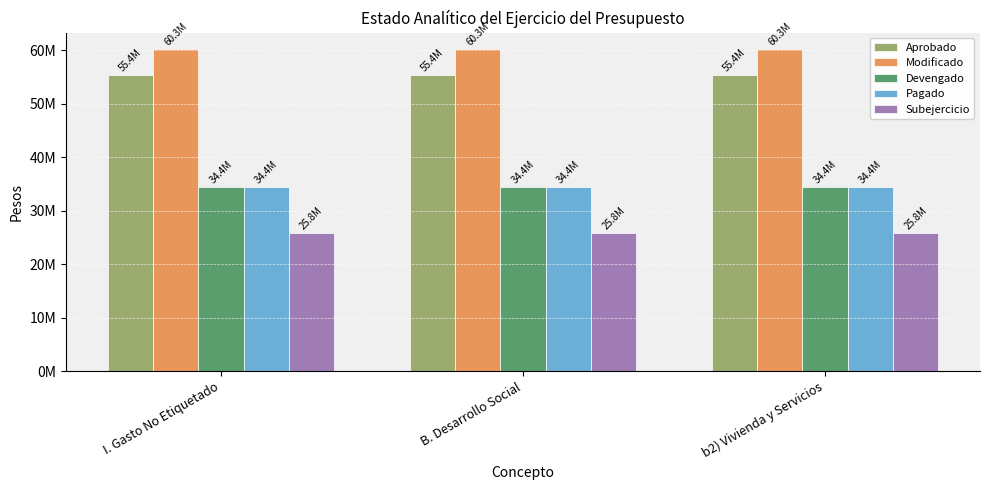

Are the bars horizontal?

No